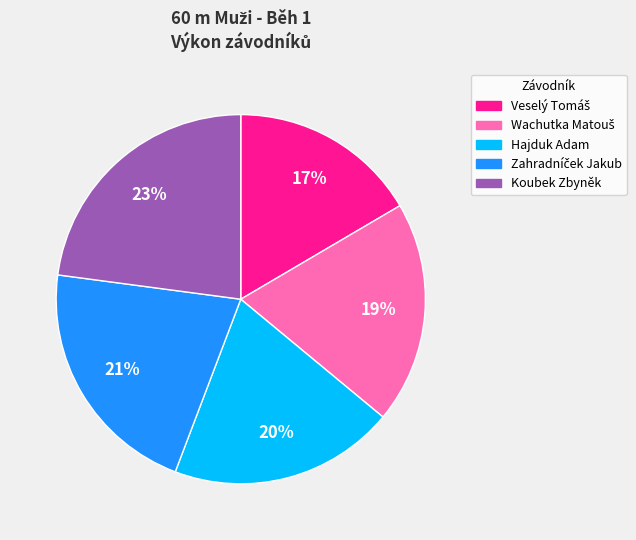

To the nearest percent, what portion does Koubek Zbyněk represent?

23%